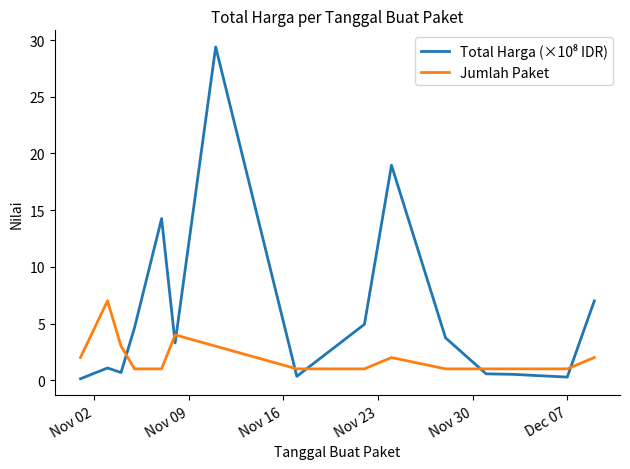

What is the maximum value shown in the chart?

29.4